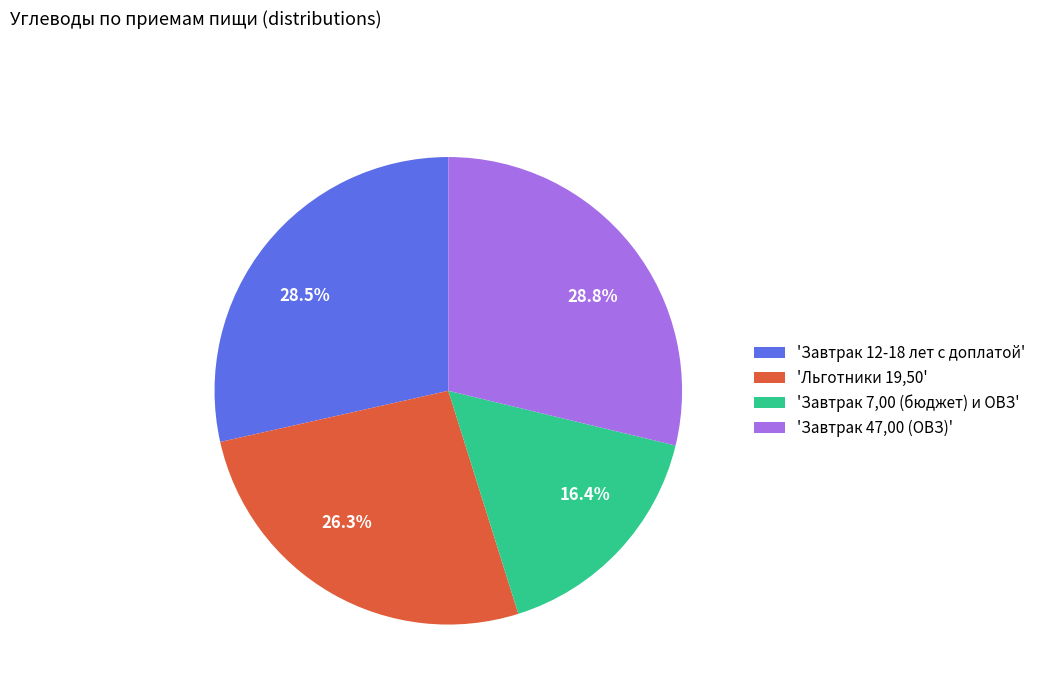

Which has a higher value, 26.3% or 28.5%?

28.5%